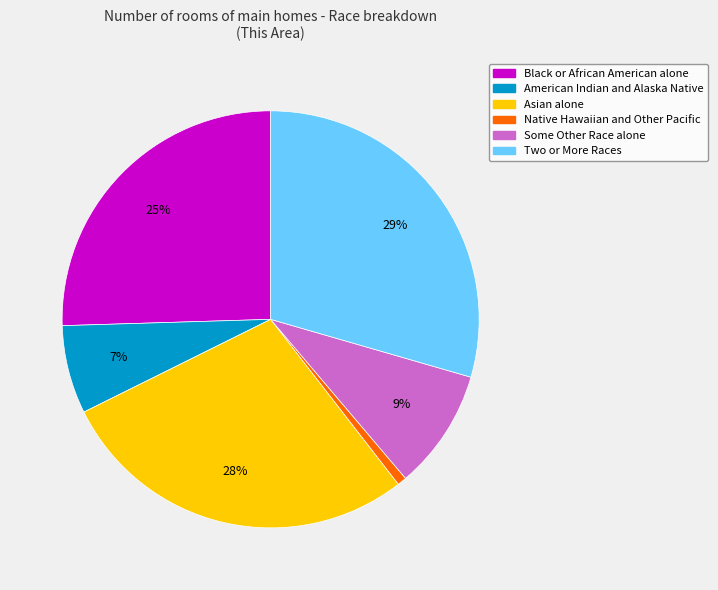

True or false: American Indian and Alaska Native accounts for 12% of the total.

False